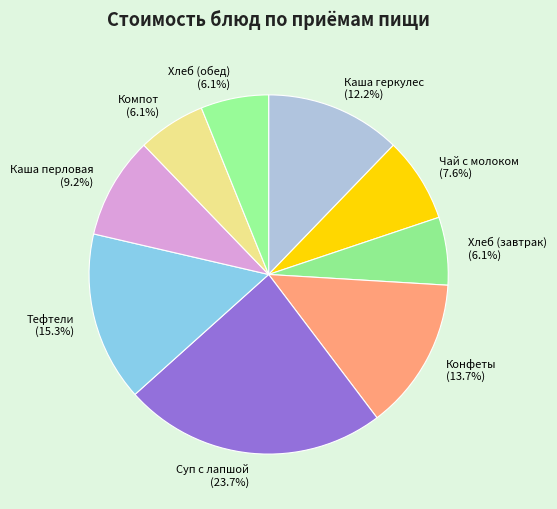

To the nearest percent, what portion does Тефтели represent?

15%